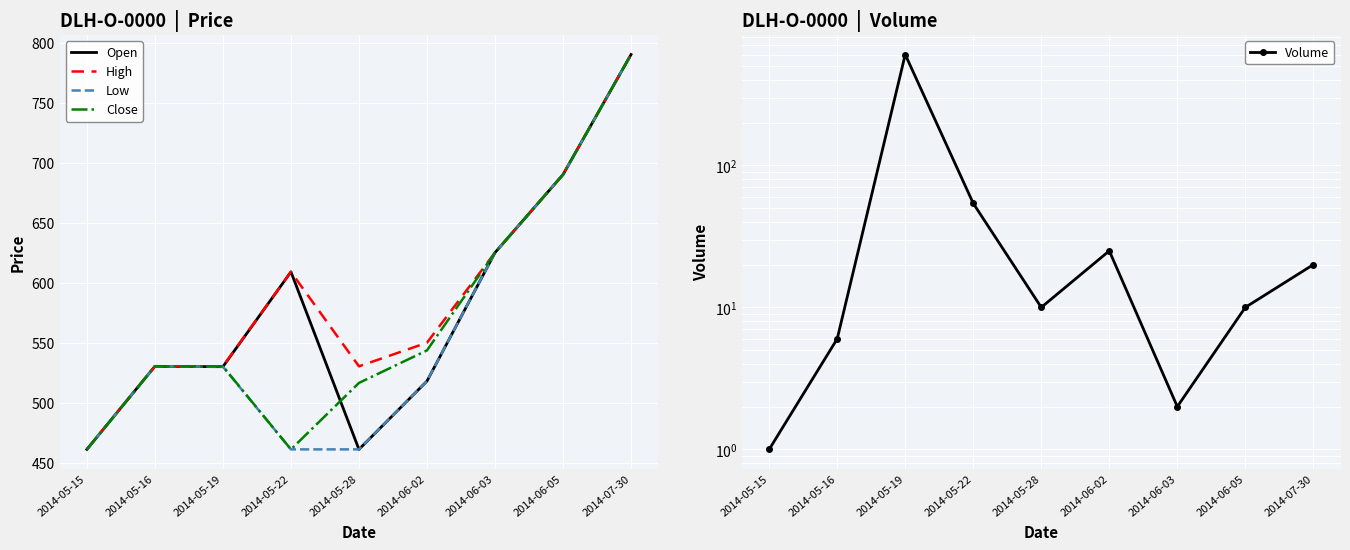

Reading left to right, what are all the values shown in this chart?

Open: 461.1	530.3	530.0	609.0	461.1	518.0	625.0	690.0	790.0
High: 461.1	530.3	530.3	609.0	530.3	550.0	625.0	690.0	790.0
Low: 461.1	530.3	530.0	461.1	461.1	518.0	625.0	690.0	790.0
Close: 461.1	530.3	530.3	461.1	516.5	543.6	625.0	690.0	790.0
Volume: 1.0	6.0	603.0	54.0	10.0	25.0	2.0	10.0	20.0